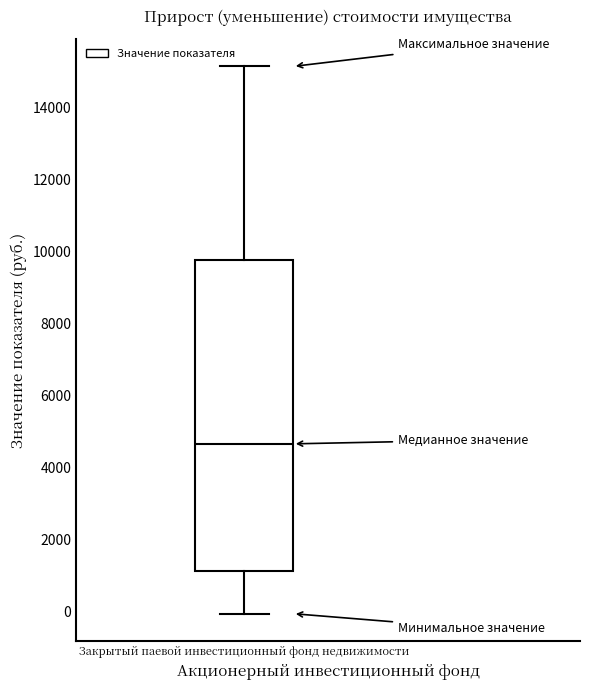

Read this box plot against the y-axis: the position of the median line, the range covered by the box, and the ends of both whiskers. The values are not printed on the chart, so give them approximately, as read against the axis.

median 4600, box 1200 to 9800, whiskers 0 to 15200